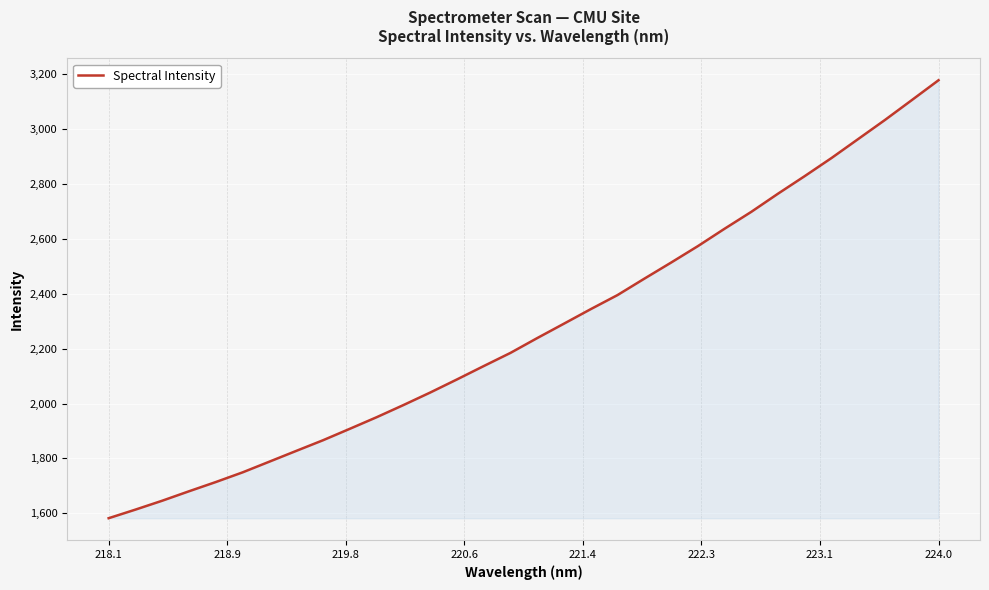

What is the greatest value displayed?

3178.3